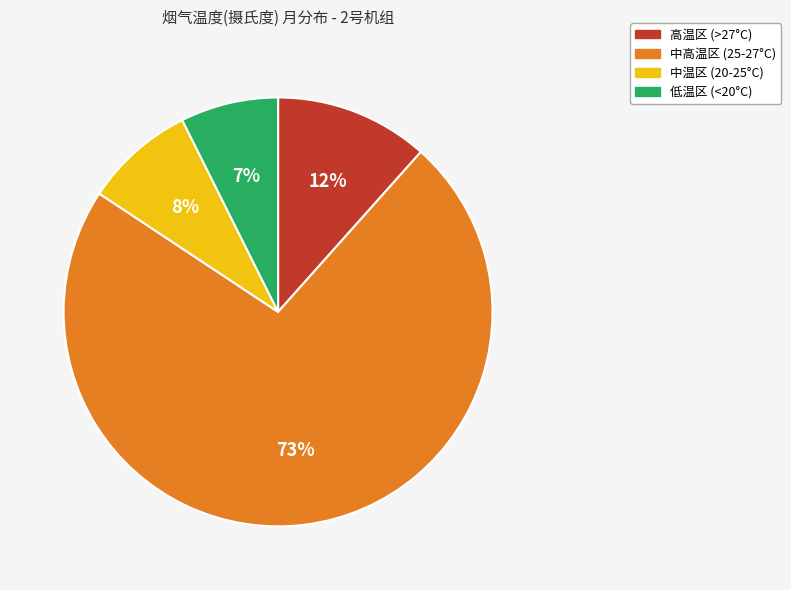

To the nearest percent, what is the average slice percentage?

25%